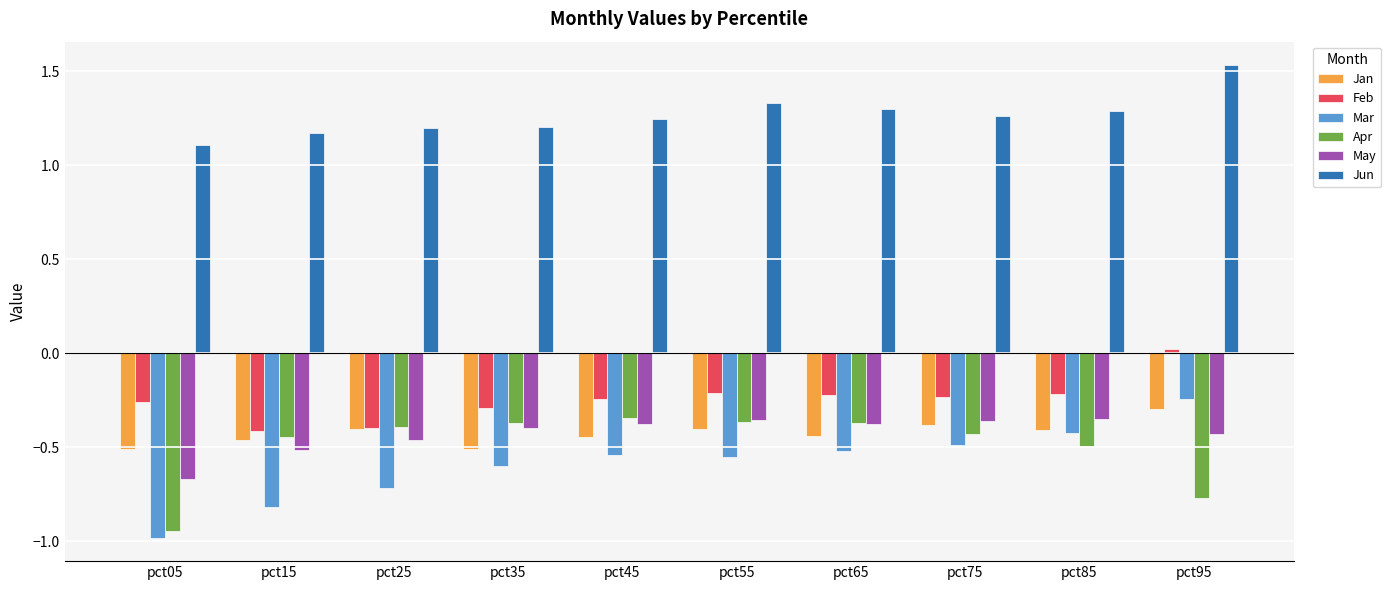

The Feb series shows -0.1 at pct85. True or false?

False